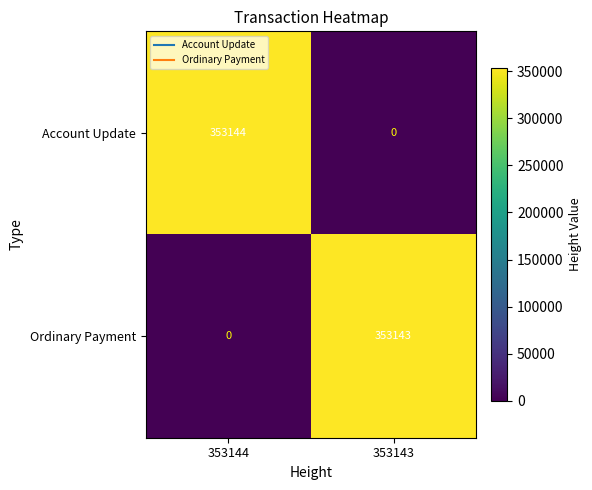

The value of Ordinary Payment at 353143 is 97612. True or false?

False